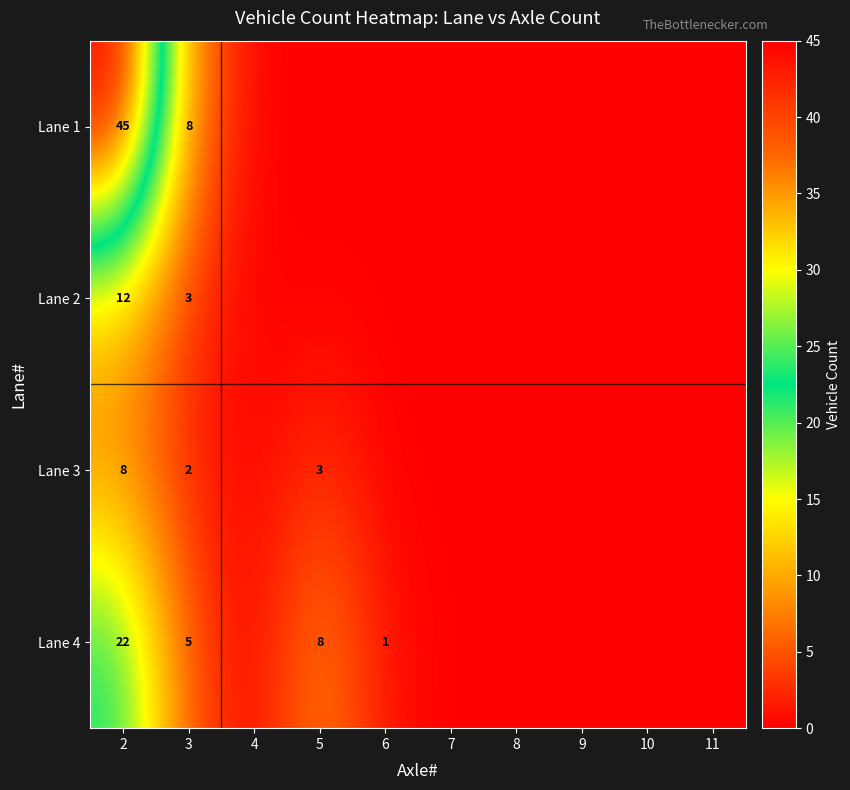

True or false: Lane 3 has a value of 2 at 3.

True